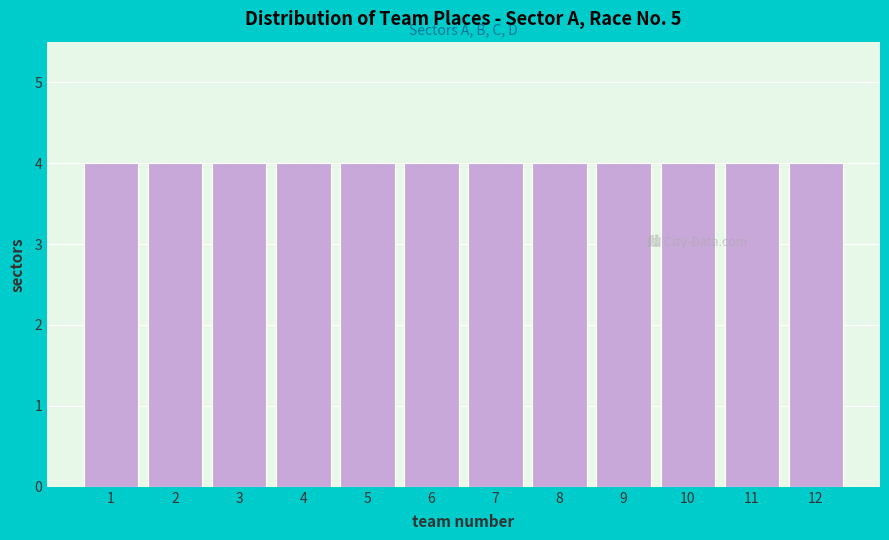

How tall is the bar that spans 7.5 to 8.5 on the x-axis? The values are not printed on the chart, so give them approximately, as read against the axis.

4